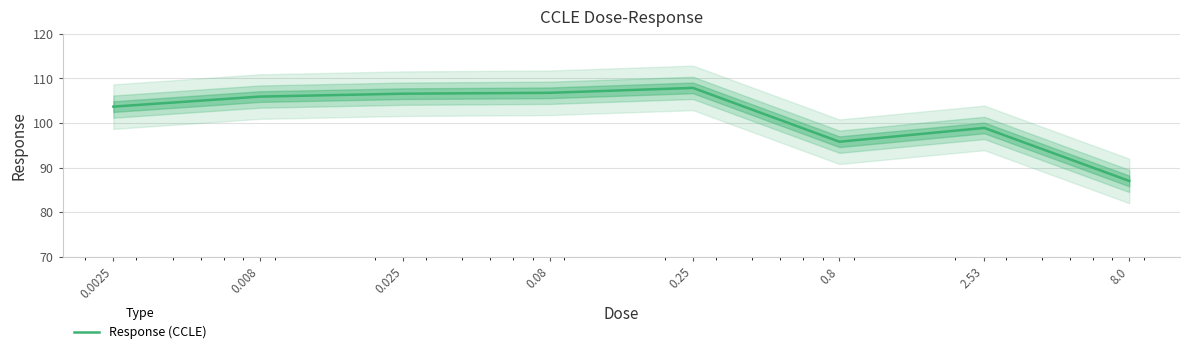

Is this an area chart (filled region under the line)?

No